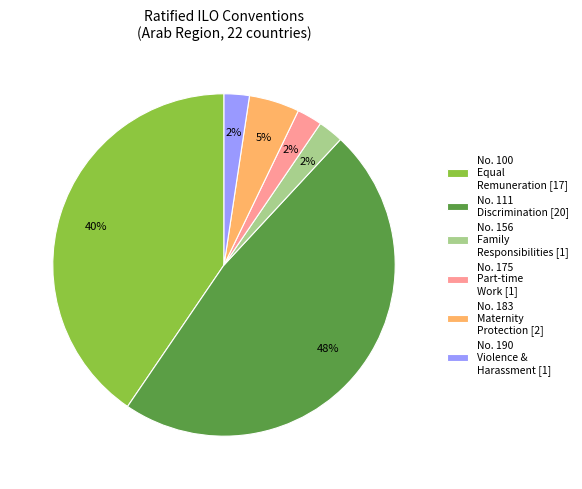

Is there a majority slice in this chart?

No